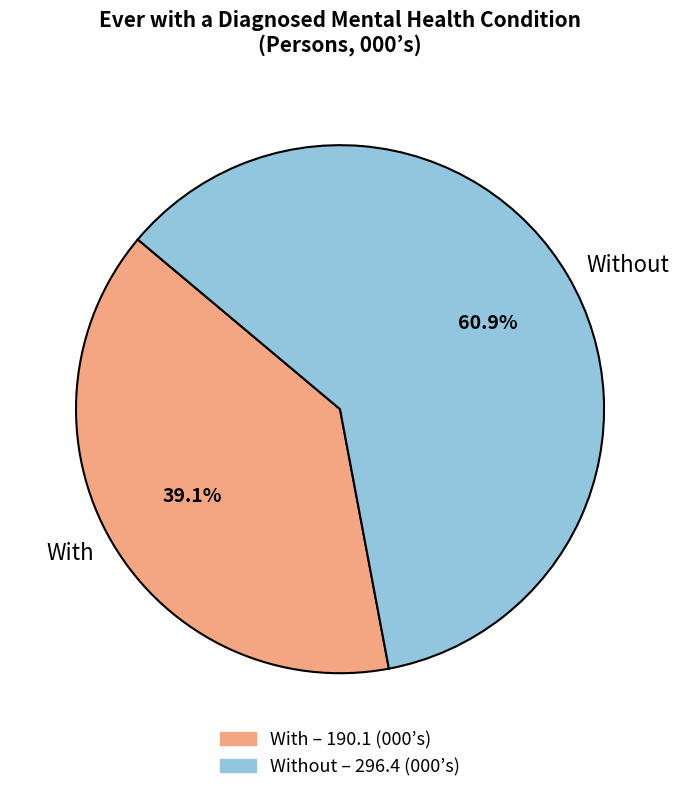

Which slice represents more than half of the pie?

Without